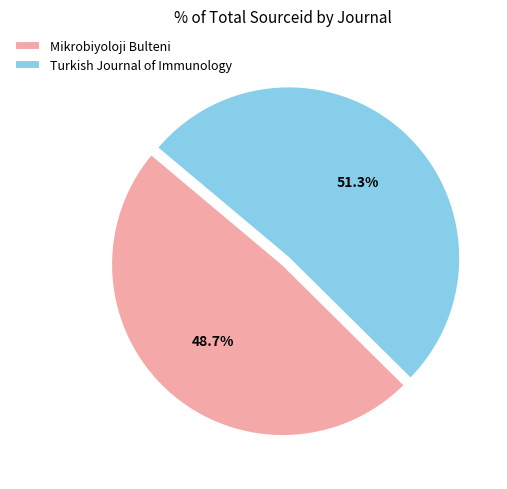

Count the number of slices in the pie.

2